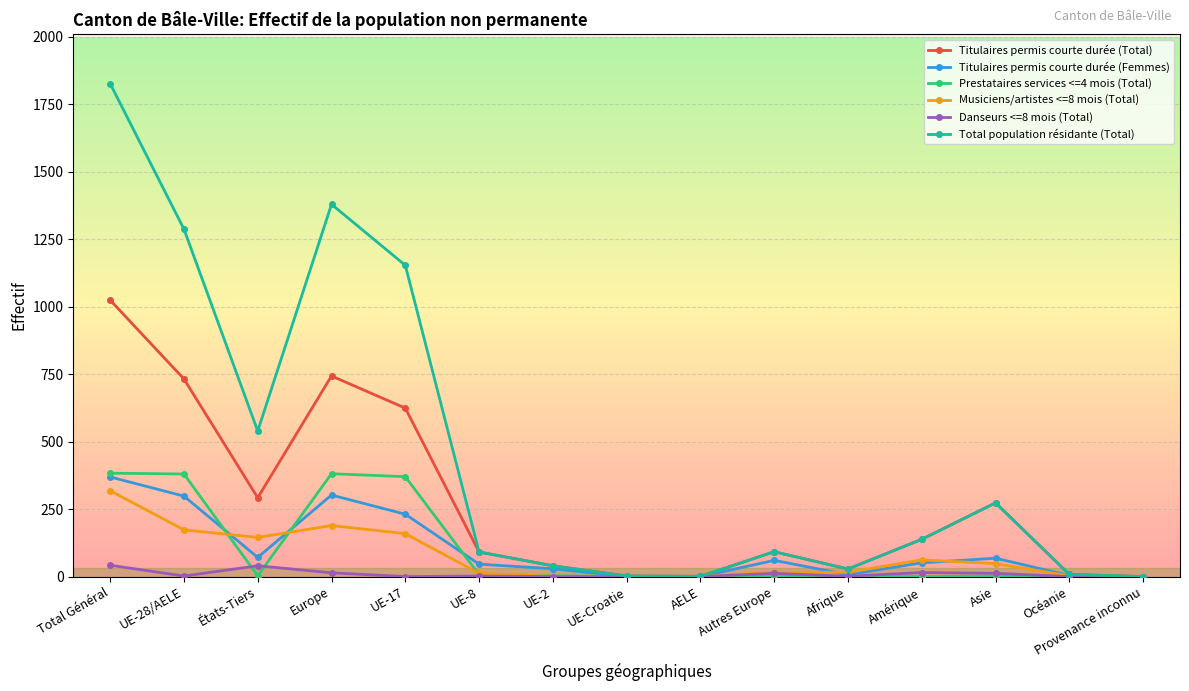

What is the sum of all Total population résidante (Total) values?

6857